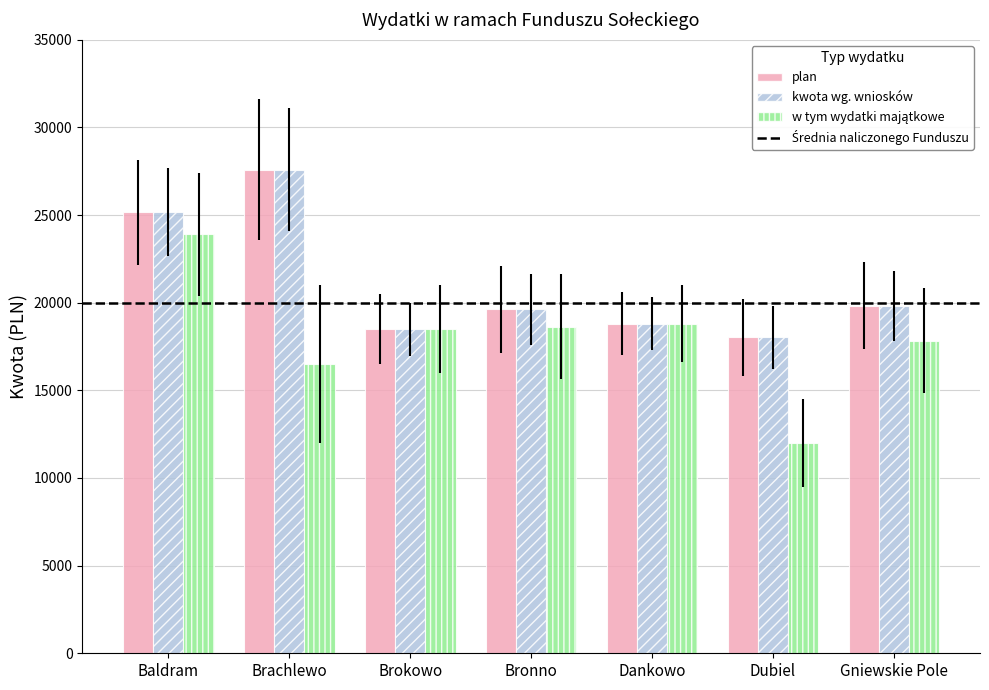

How many bars are there in each group?

3